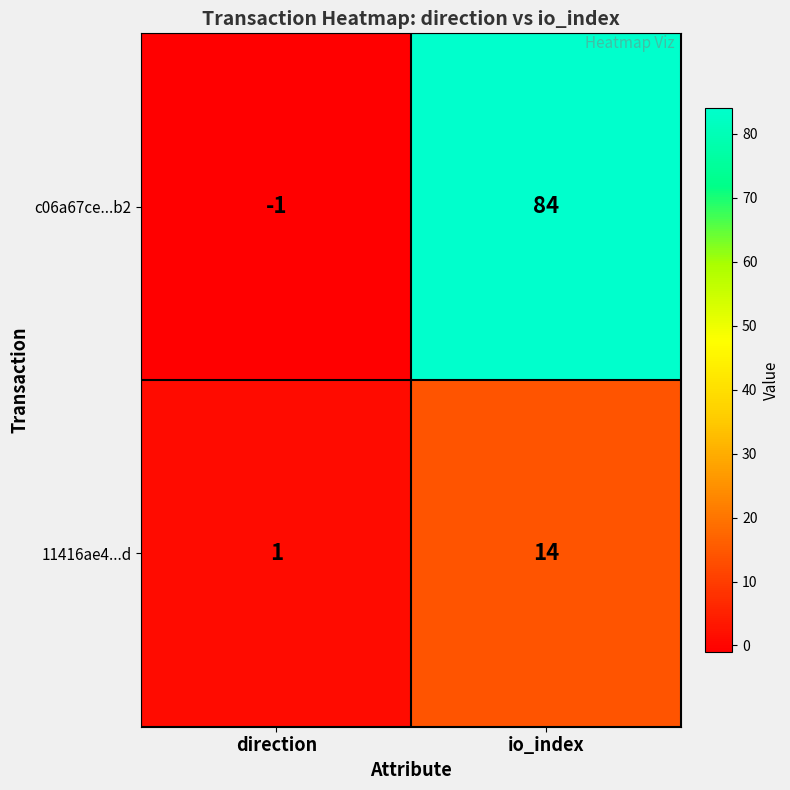

Which series has the largest total across all categories?

c06a67ce...b2